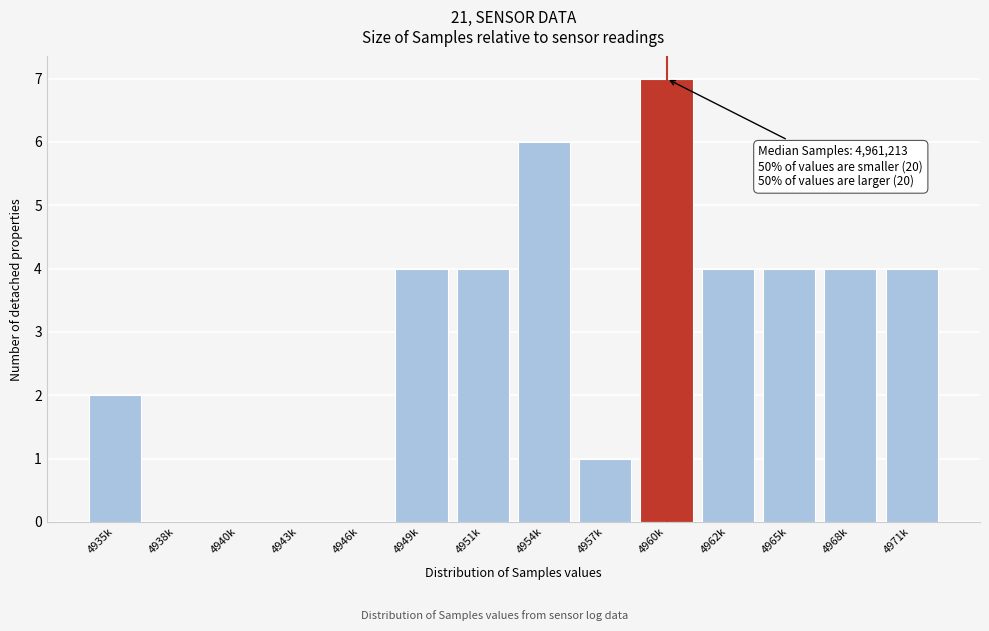

Reading left to right, transcribe all the data shown in this chart.

4935k=2	4938k=0	4940k=0	4943k=0	4946k=0	4949k=4	4951k=4	4954k=6	4957k=1	4960k=7	4962k=4	4965k=4	4968k=4	4971k=4